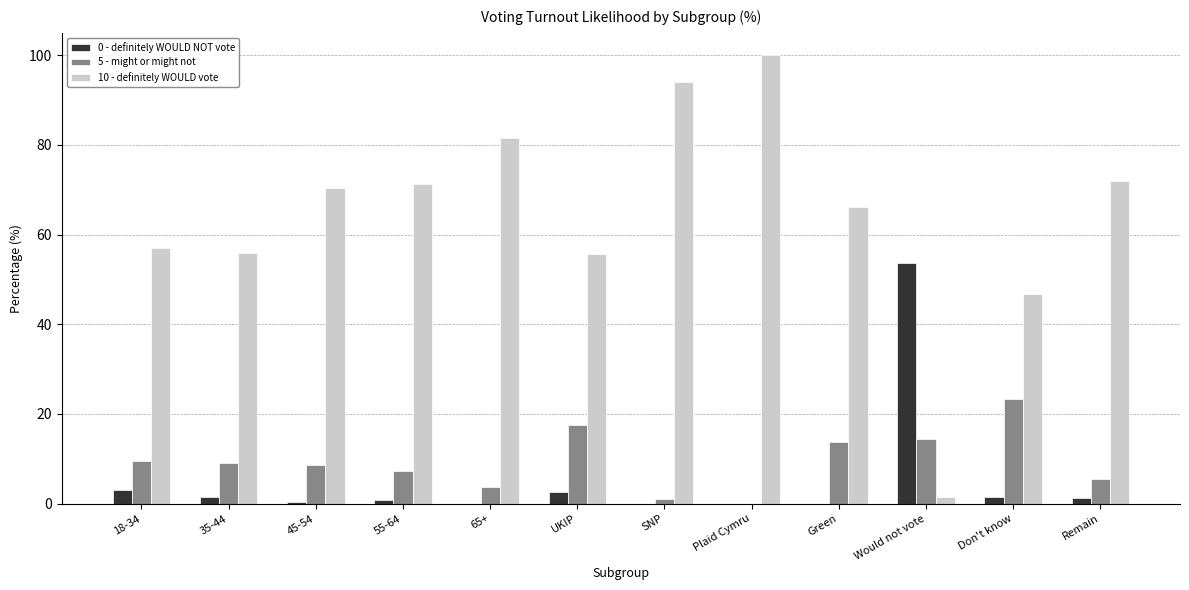

Which category has the highest value in the 5 - might or might not series?

Don't know